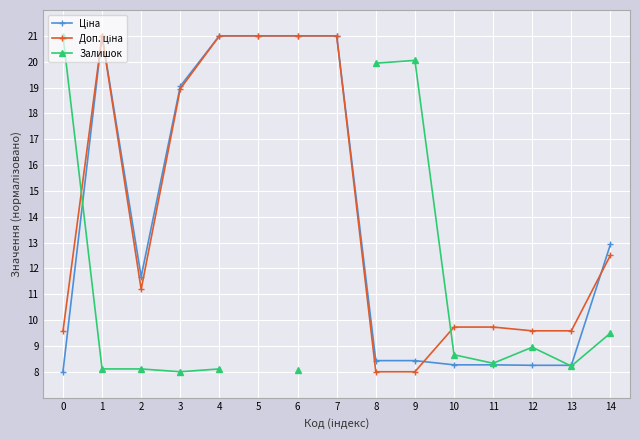

What is the value of the Залишок point at the 14th from the left?

8.2